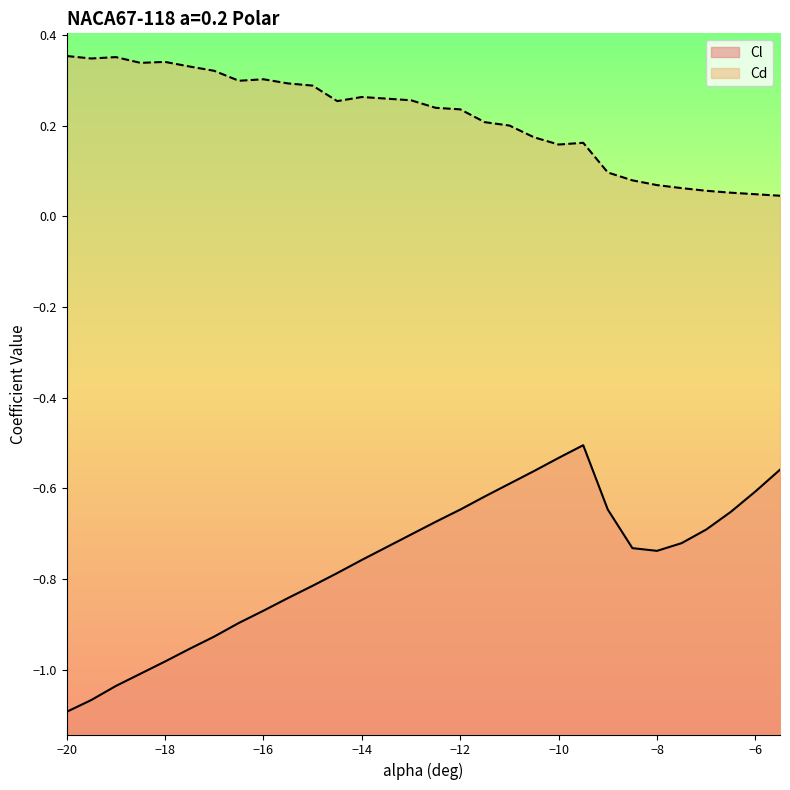

The value of Cd at -9 is 0.2. True or false?

False